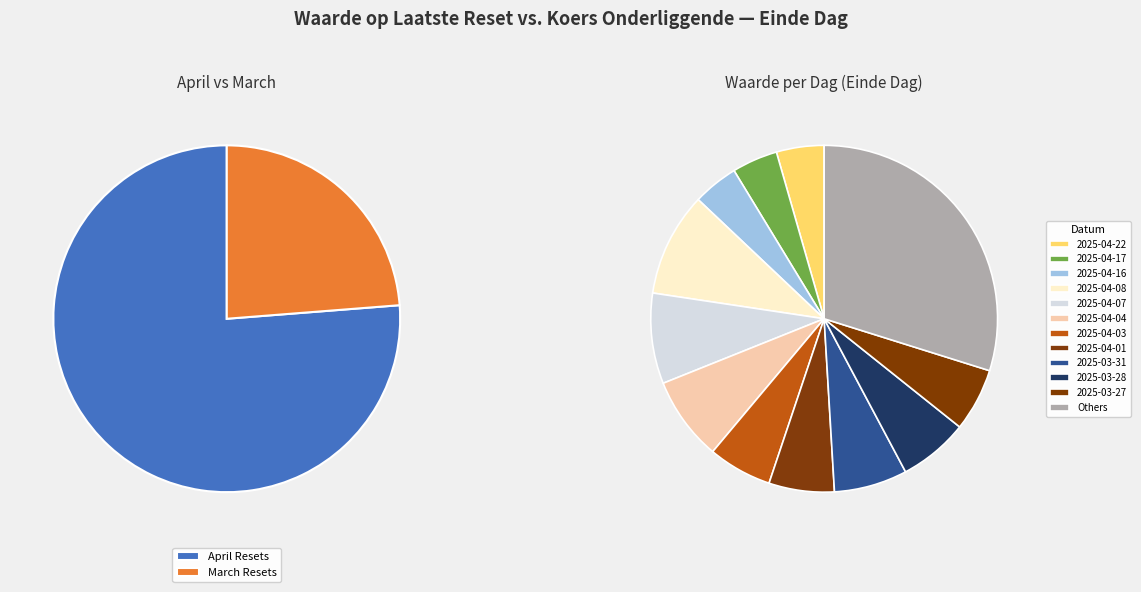

To the nearest percent, what portion does 2025-04-22 represent?

4%